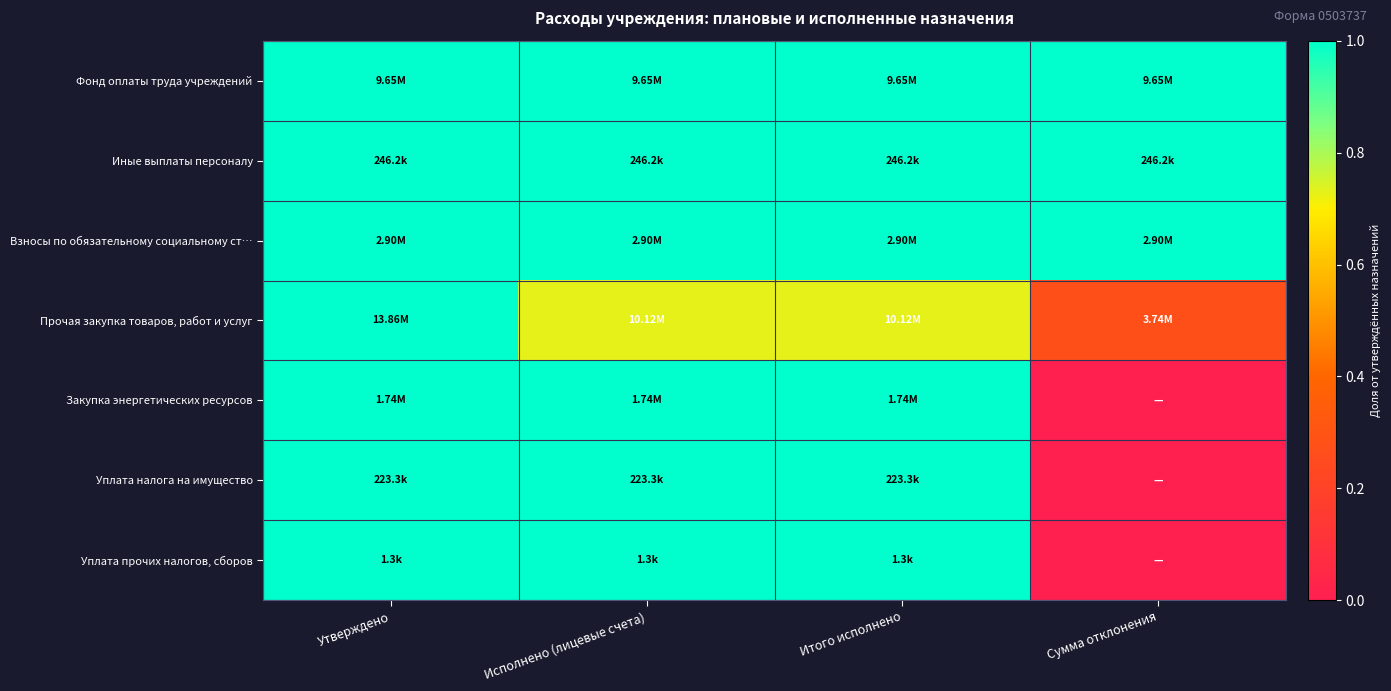

Reading right to left, extract all data points from this chart.

Фонд оплаты труда учреждений: Сумма отклонения=1.0	Итого исполнено=1.0	Исполнено (лицевые счета)=1.0	Утверждено=1.0
Иные выплаты персоналу: Сумма отклонения=1.0	Итого исполнено=1.0	Исполнено (лицевые счета)=1.0	Утверждено=1.0
Взносы по обязательному социальному ст…: Сумма отклонения=1.0	Итого исполнено=1.0	Исполнено (лицевые счета)=1.0	Утверждено=1.0
Прочая закупка товаров, работ и услуг: Сумма отклонения=0.3	Итого исполнено=0.7	Исполнено (лицевые счета)=0.7	Утверждено=1.0
Закупка энергетических ресурсов: Сумма отклонения=0.0	Итого исполнено=1.0	Исполнено (лицевые счета)=1.0	Утверждено=1.0
Уплата налога на имущество: Сумма отклонения=0.0	Итого исполнено=1.0	Исполнено (лицевые счета)=1.0	Утверждено=1.0
Уплата прочих налогов, сборов: Сумма отклонения=0.0	Итого исполнено=1.0	Исполнено (лицевые счета)=1.0	Утверждено=1.0